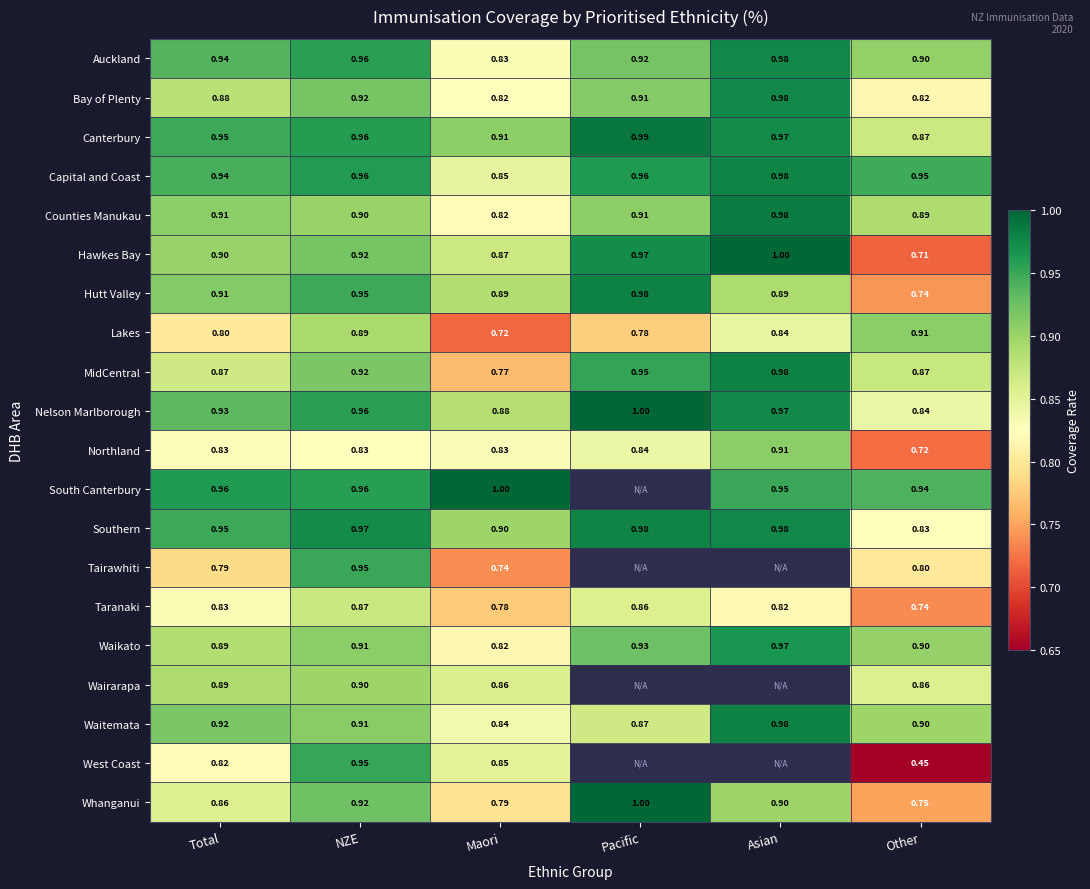

The value of Waikato at Pacific is 0.9. True or false?

True